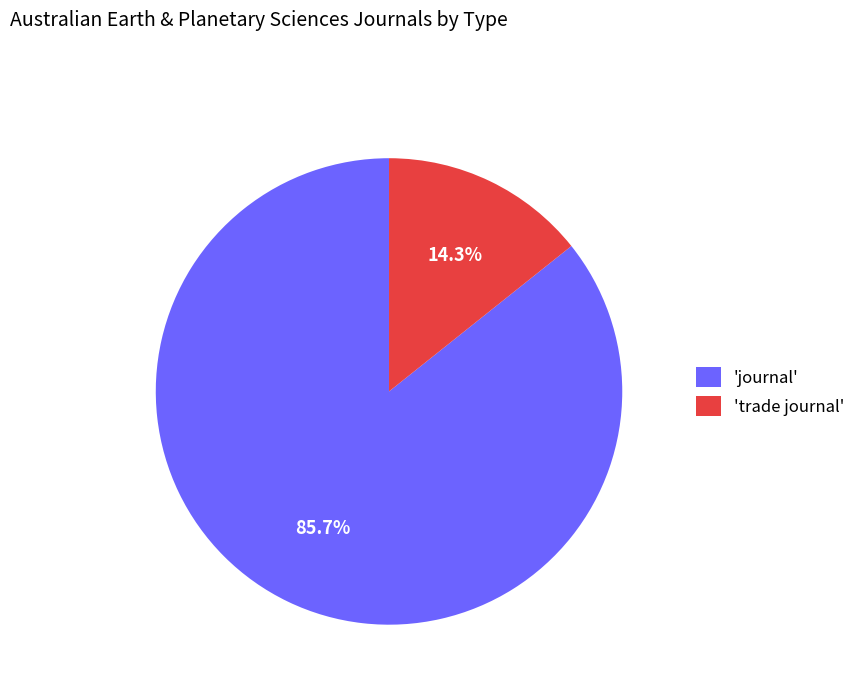

Does any single category account for the majority?

Yes